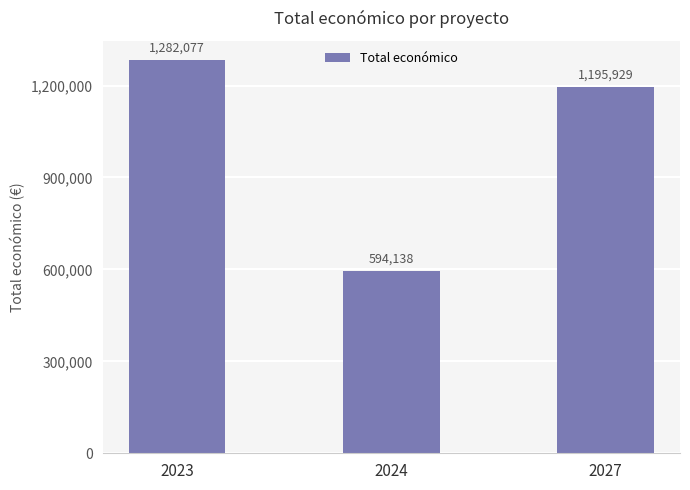

Rank the categories by value from highest to lowest.

2023, 2027, 2024